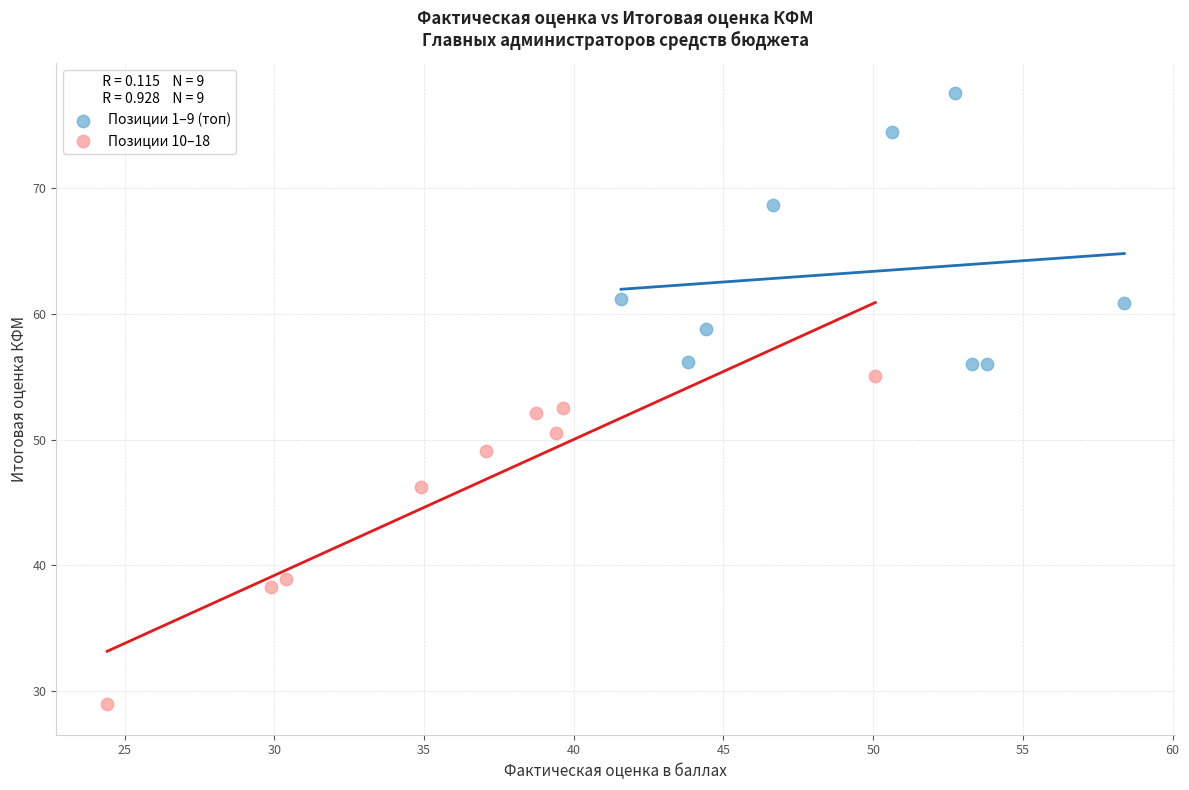

What are all the series names shown in the legend?

Позиции 1–9 (топ), Позиции 10–18